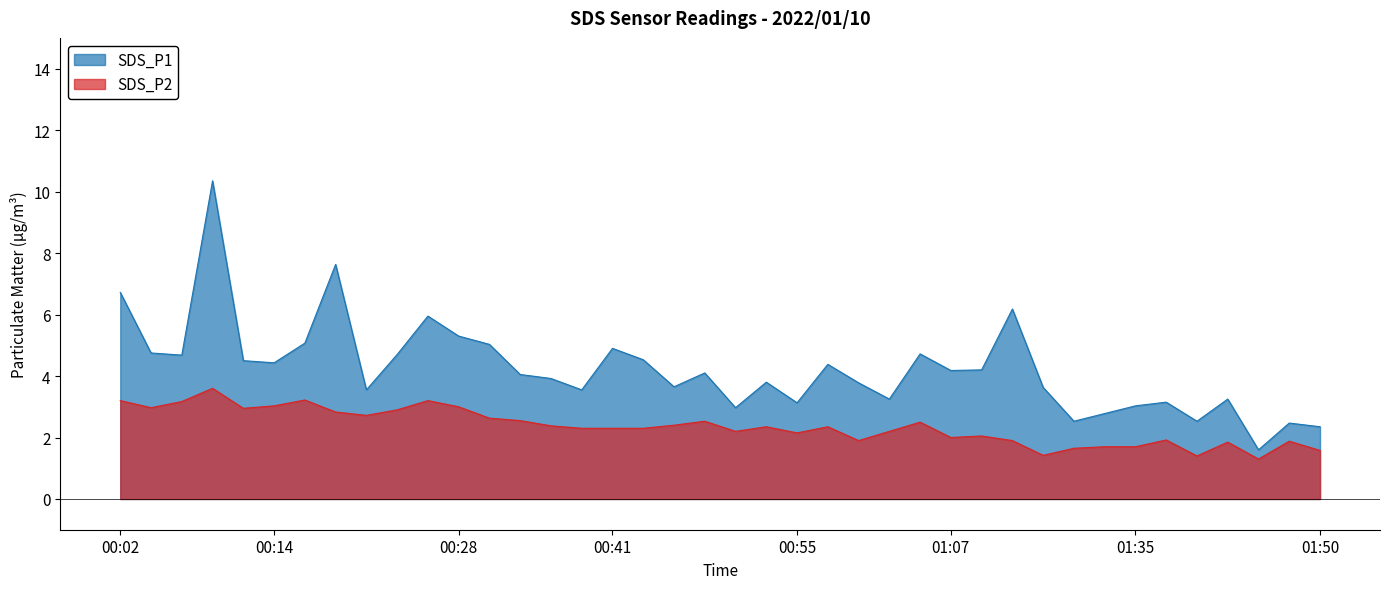

True or false: SDS_P1 and SDS_P2 cross at least once.

False